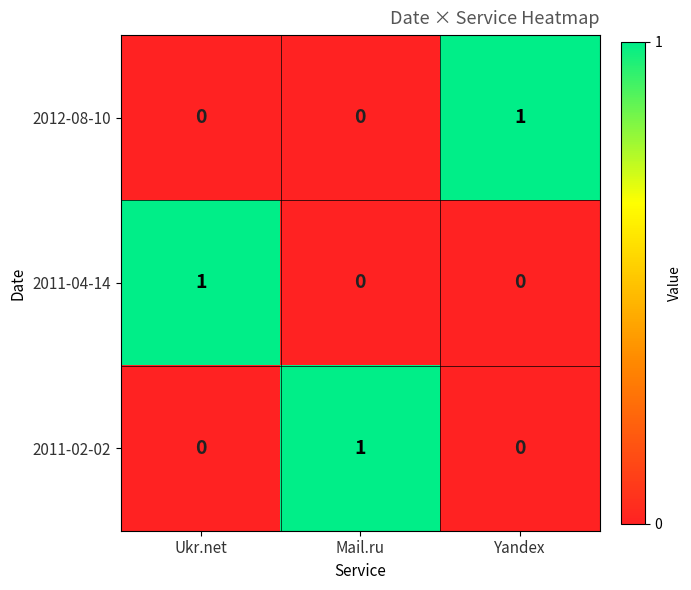

Is it true that 2011-04-14 equals 1 at Ukr.net?

True